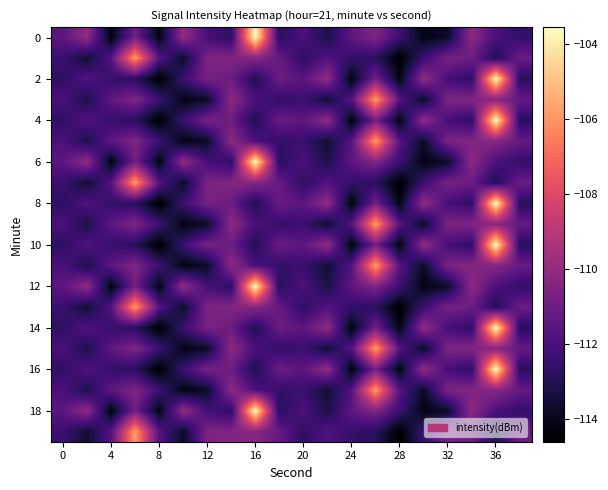

At how many categories does at least one series exceed -110?

4